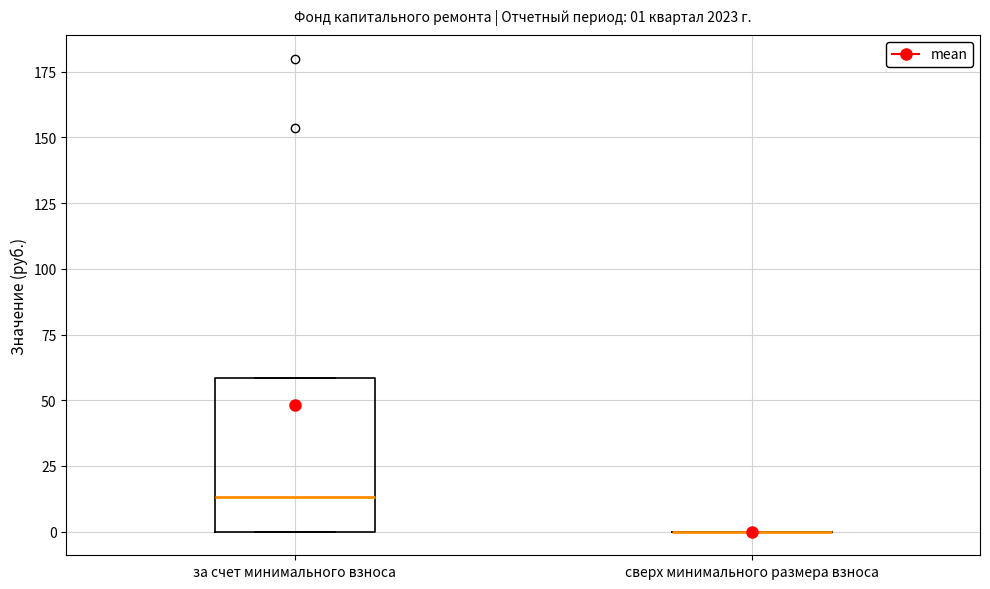

Comparing the boxes themselves (not the whiskers), which one is the tallest?

за счет минимального взноса